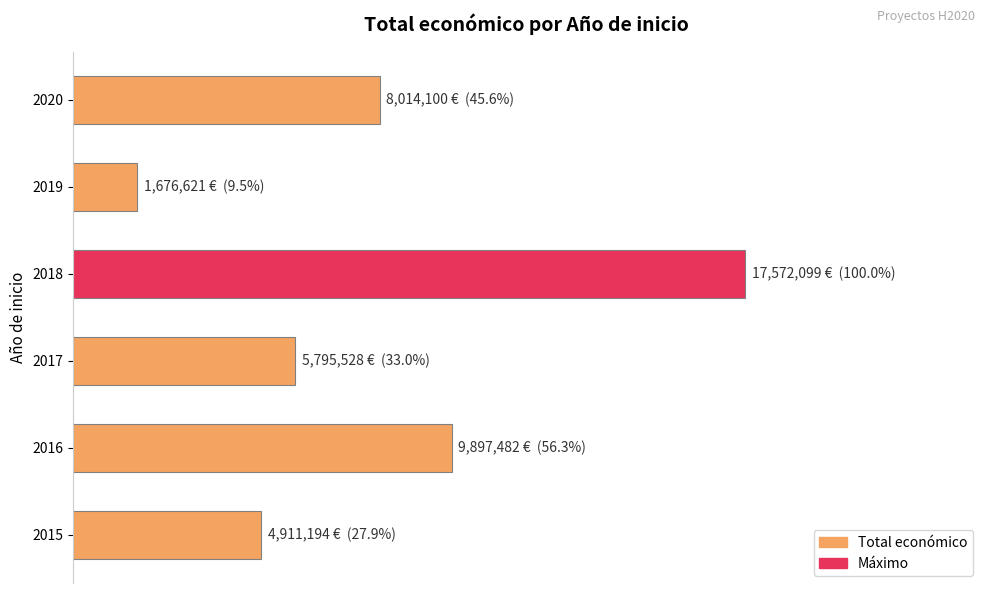

Does the chart contain any negative values?

No